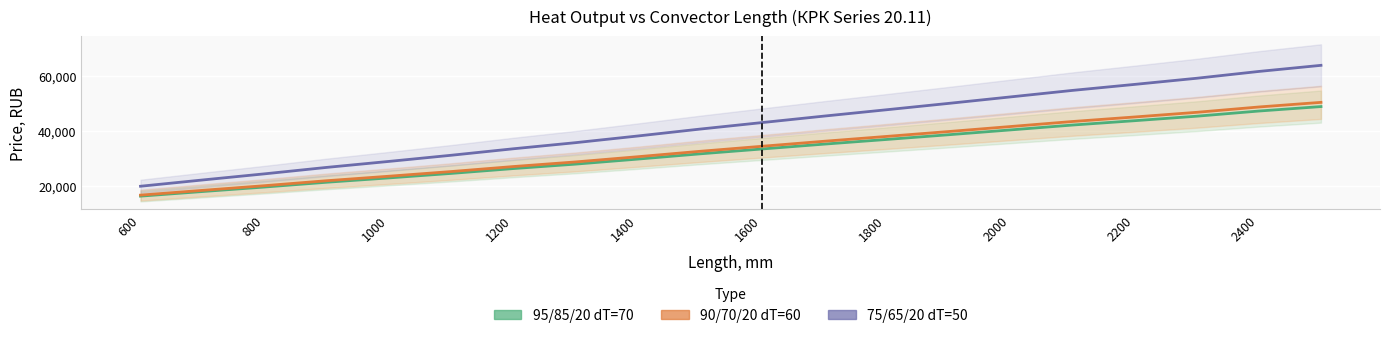

Rank the series by their maximum value, from lowest to highest.

95/85/20 dT=70, 90/70/20 dT=60, 75/65/20 dT=50